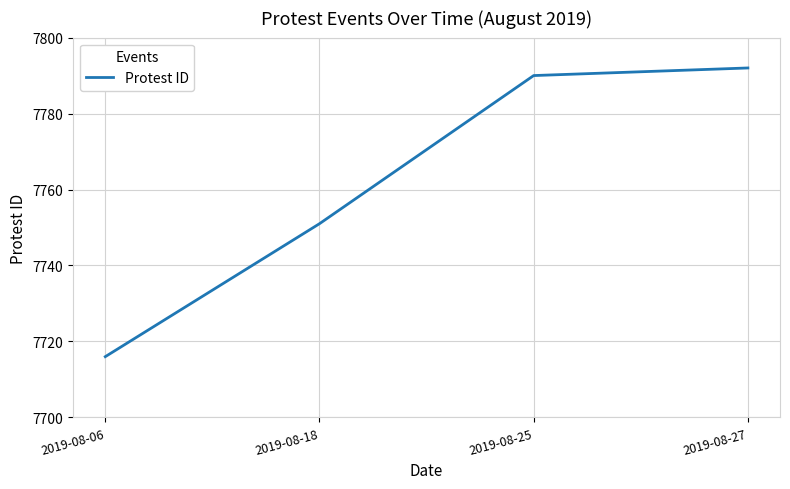

At which category does the chart reach its minimum across all series?

2019-08-06